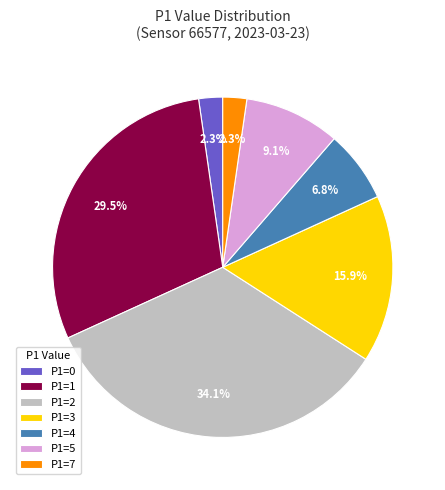

Combined, do P1=5 and P1=0 account for over 50%?

No